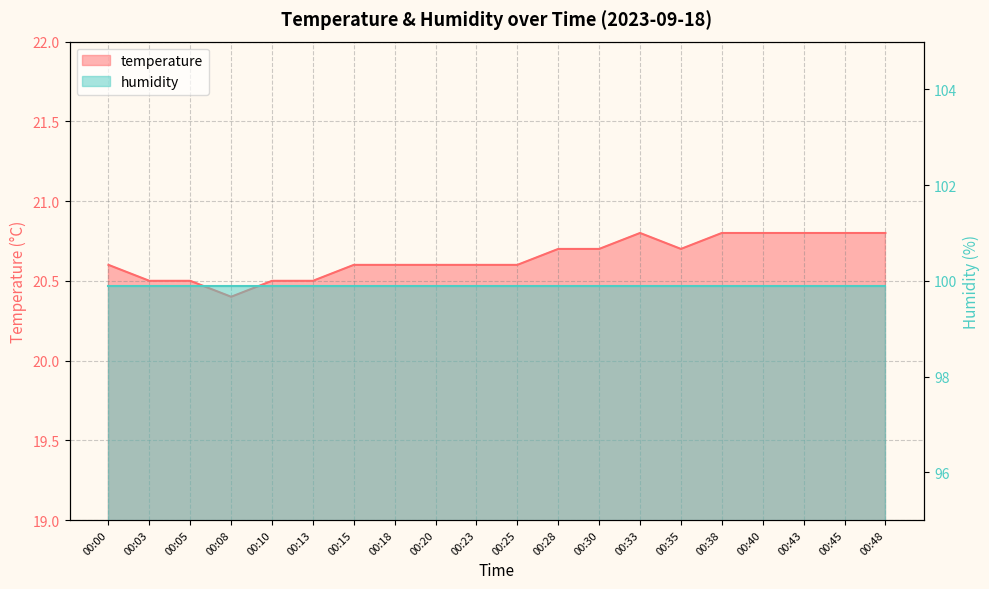

True or false: the data shows 20.6 at 00:23.

True